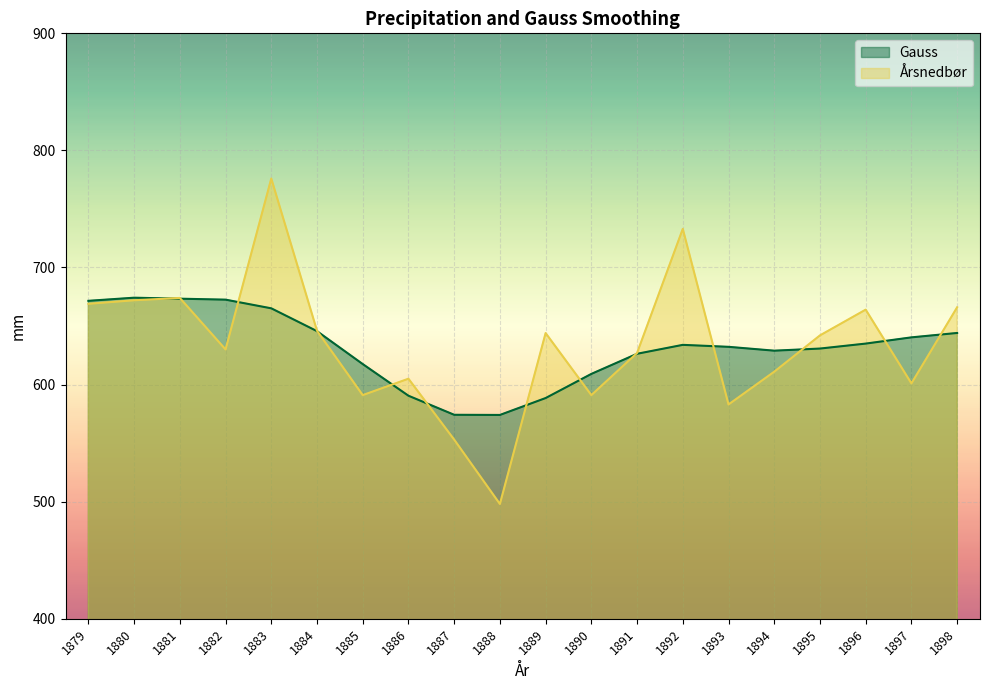

Reading left to right, what are all the values shown in this chart?

Gauss: 1879=671.5	1880=674.2	1881=673.4	1882=672.5	1883=665.1	1884=645.6	1885=617.5	1886=590.5	1887=574.2	1888=574.0	1889=588.5	1890=609.1	1891=626.3	1892=633.9	1893=632.2	1894=629.0	1895=630.8	1896=635.0	1897=640.3	1898=644.1
Årsnedbør: 1879=669.0	1880=672.0	1881=674.0	1882=630.0	1883=776.0	1884=646.0	1885=591.0	1886=605.0	1887=553.0	1888=498.0	1889=644.0	1890=591.0	1891=627.0	1892=733.0	1893=583.0	1894=611.0	1895=642.0	1896=664.0	1897=601.0	1898=666.0